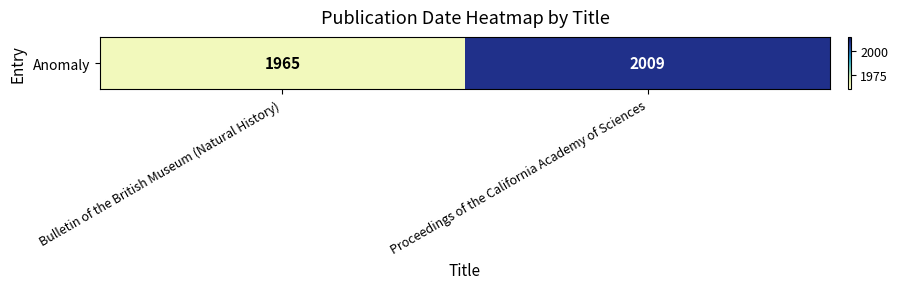

Reading right to left, transcribe all the data shown in this chart.

Proceedings of the California Academy of Sciences=2009	Bulletin of the British Museum (Natural History)=1965